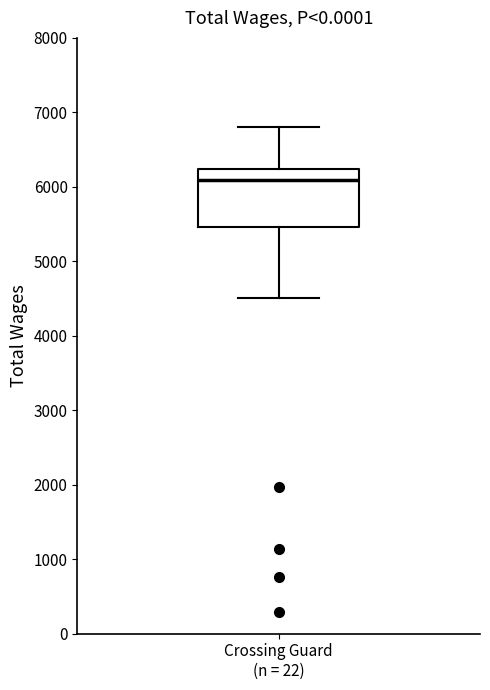

Where does the lower whisker of the box for Crossing Guard (n = 22) end on the y-axis? The values are not printed on the chart, so give them approximately, as read against the axis.

4500